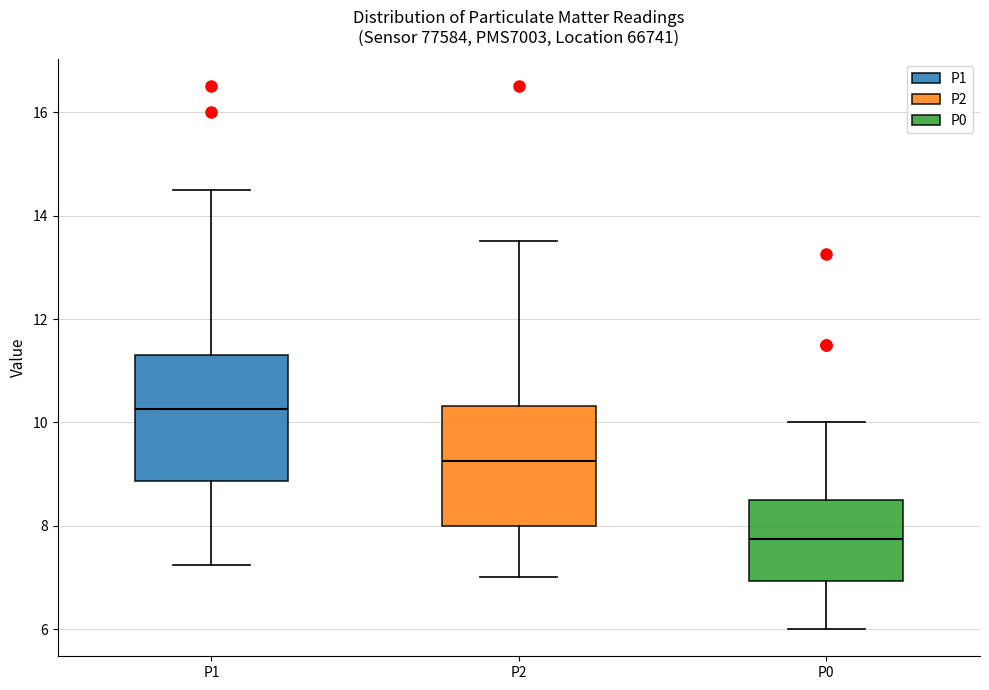

Where is the upper edge of the box for P2 on the y-axis? The values are not printed on the chart, so give them approximately, as read against the axis.

10.4